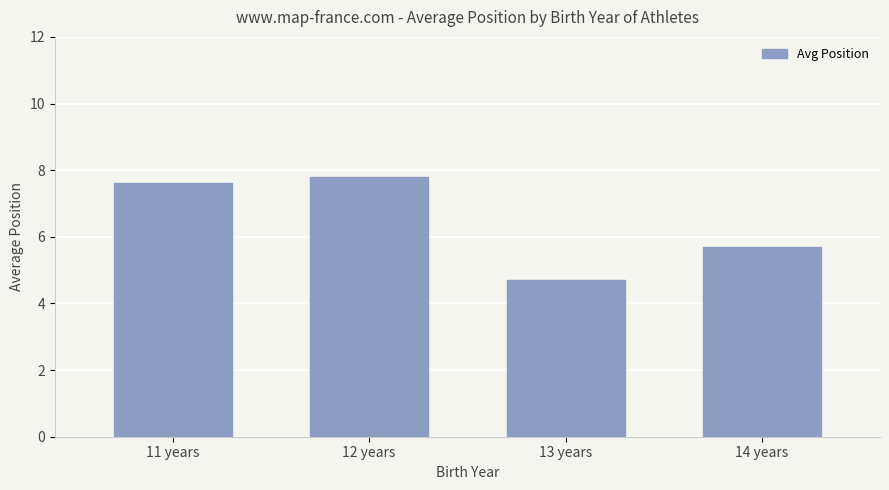

Are the bars grouped side by side (vs. stacked)?

No